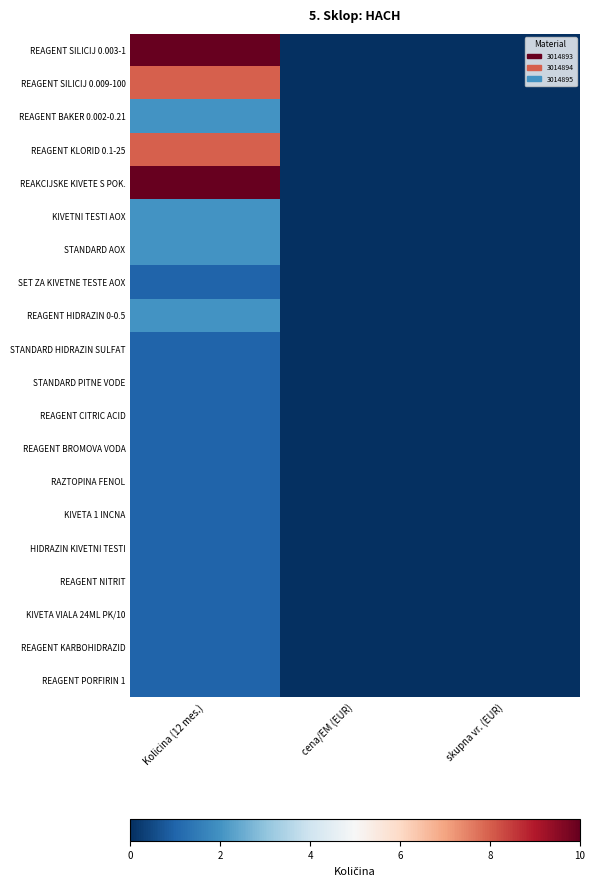

At which category is the sum across all series the highest?

Kolicina (12 mes.)